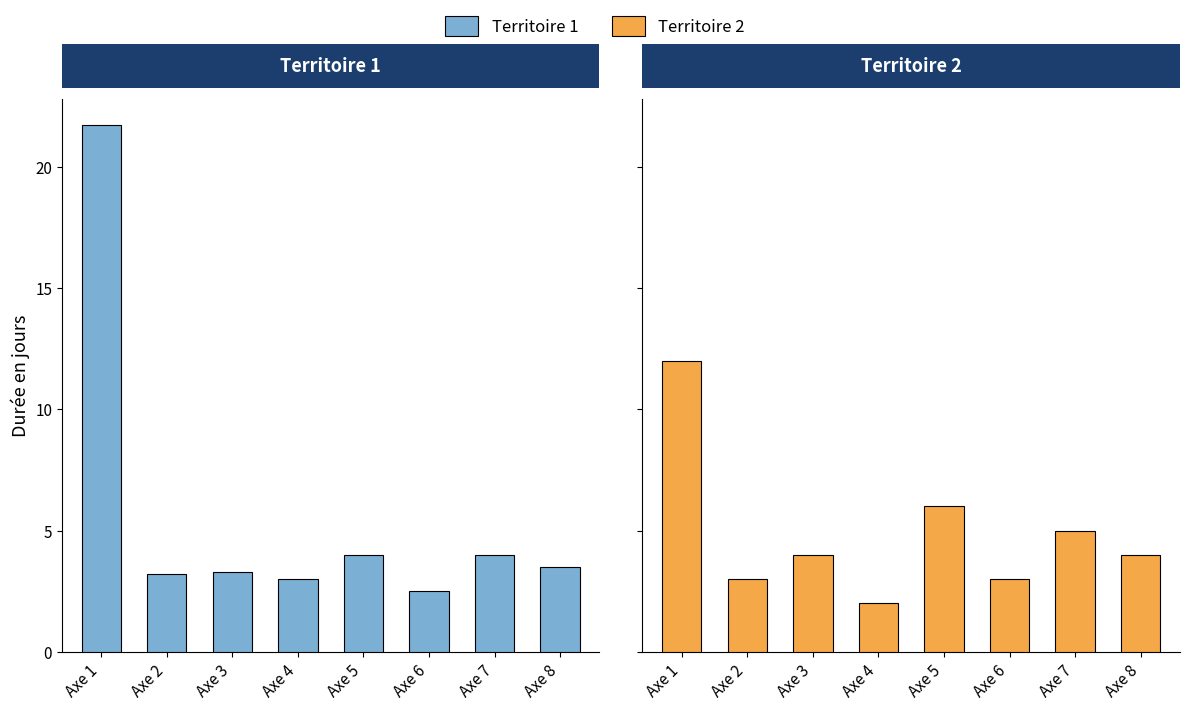

Between Axe 4 and Axe 6, which series saw the biggest shift?

Territoire 2